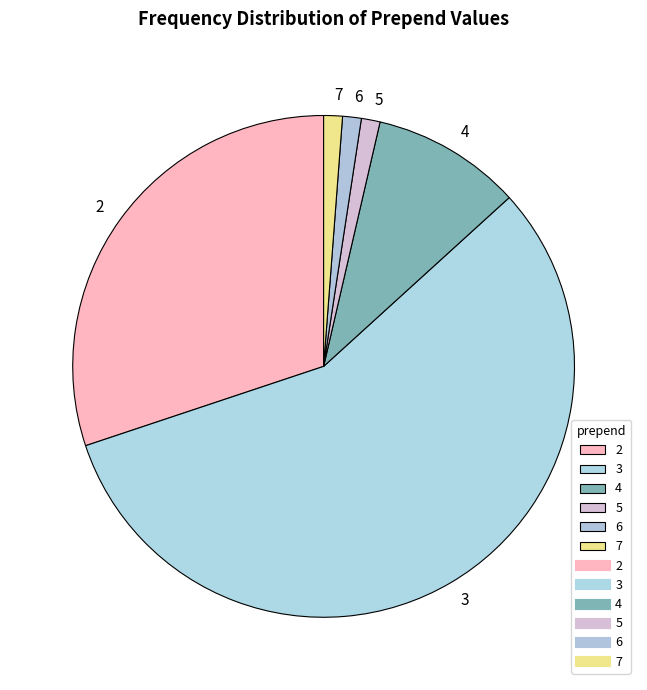

What is the ratio of the value at 2 to the value at 5?

25.0